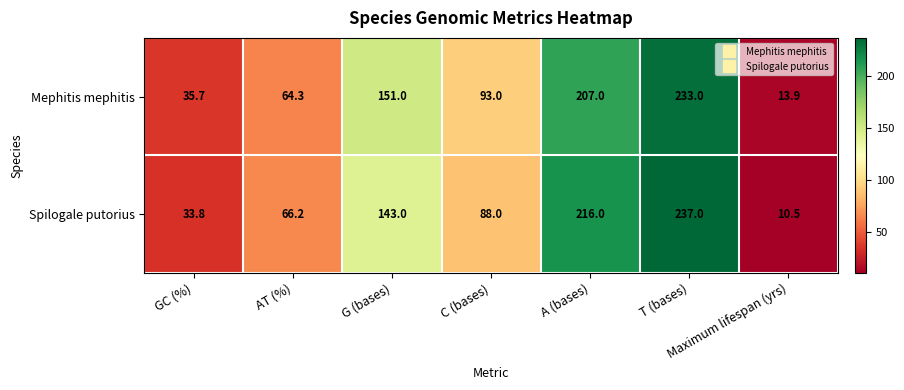

Rank the series by their maximum value, from highest to lowest.

Spilogale putorius, Mephitis mephitis